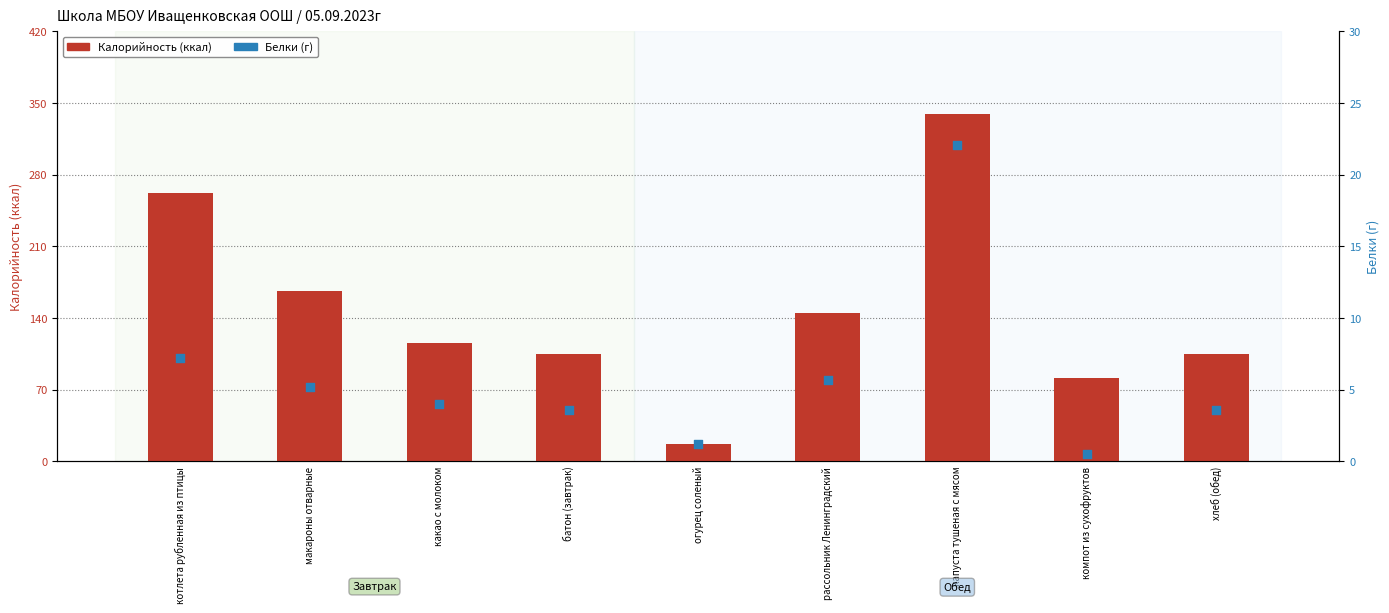

At how many categories does at least one series exceed 113?

5